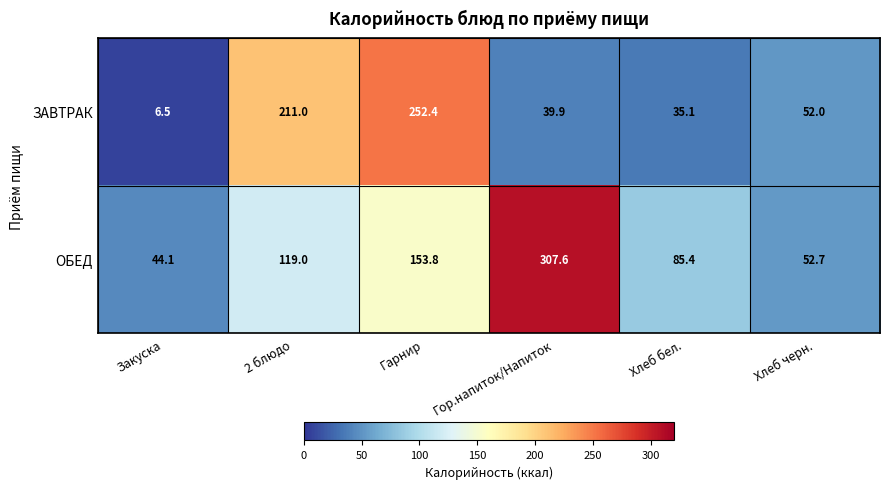

What value does the ЗАВТРАК series have at Гарнир?

252.4